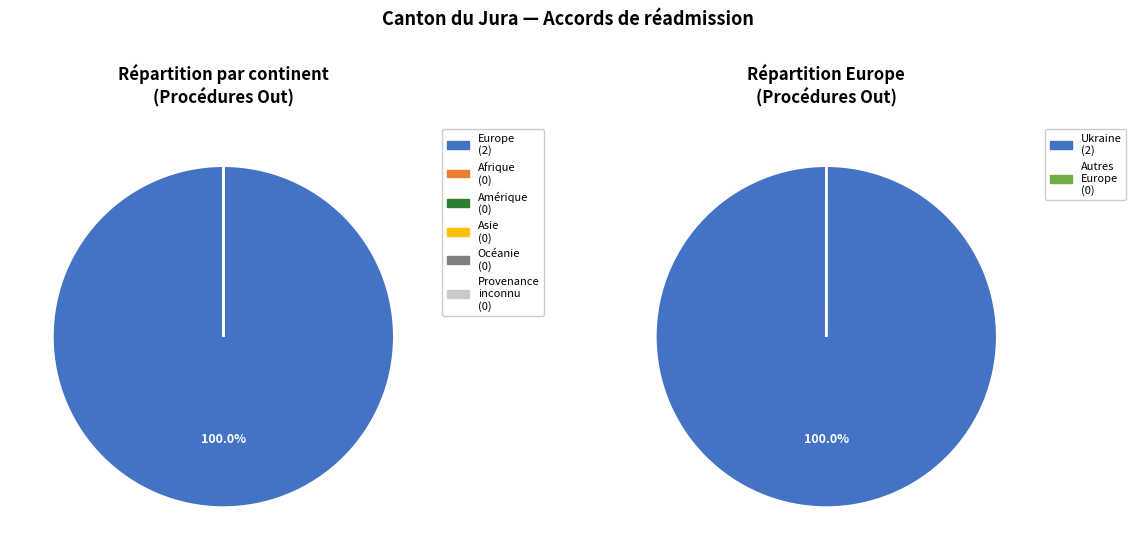

Does Afrique account for over 50% of the chart?

No